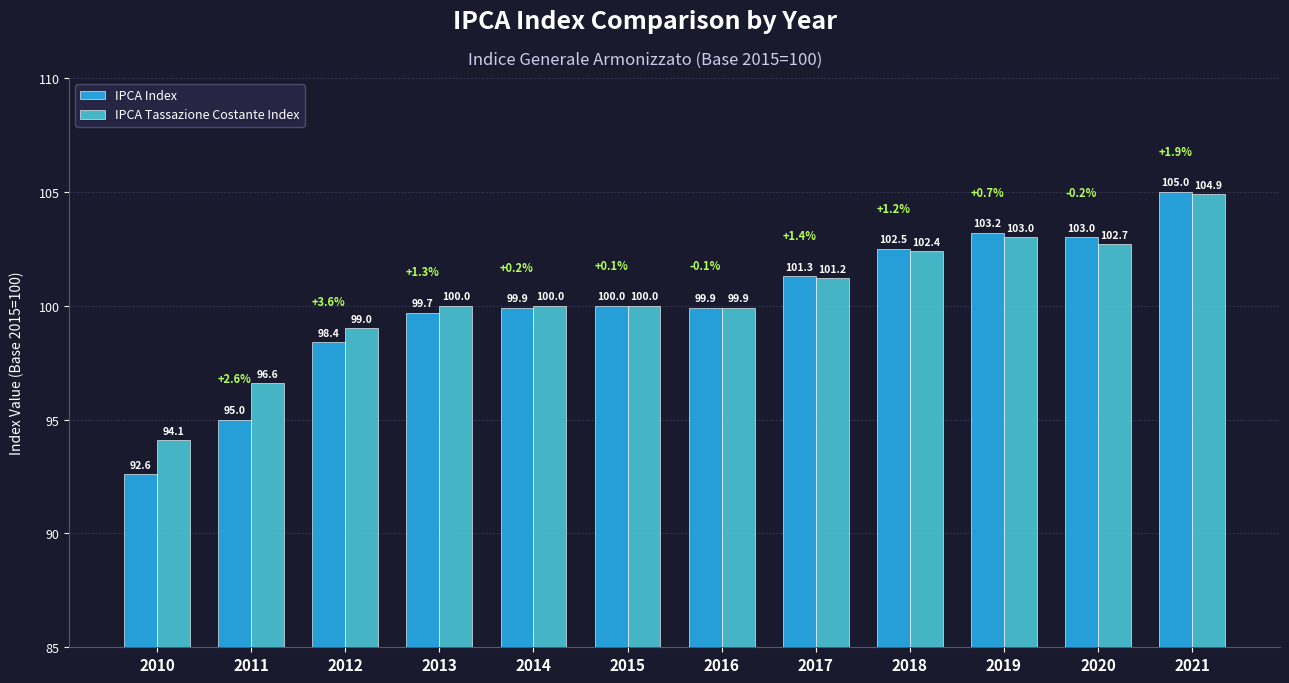

At which label is IPCA Index closest to 98?

2012